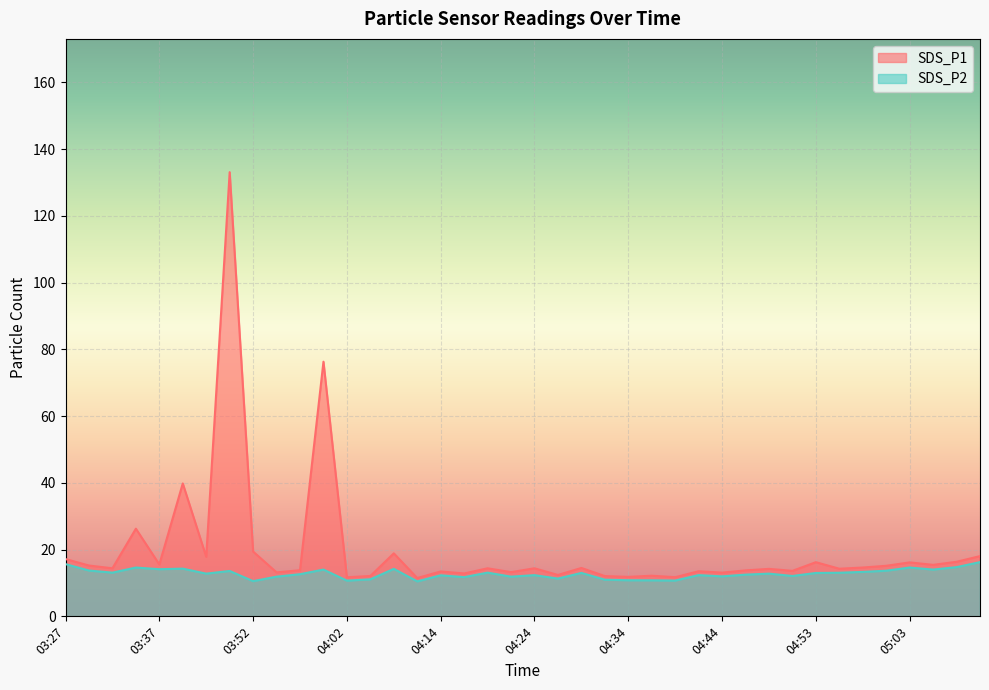

What is the total value across all series at 04:07?

33.1